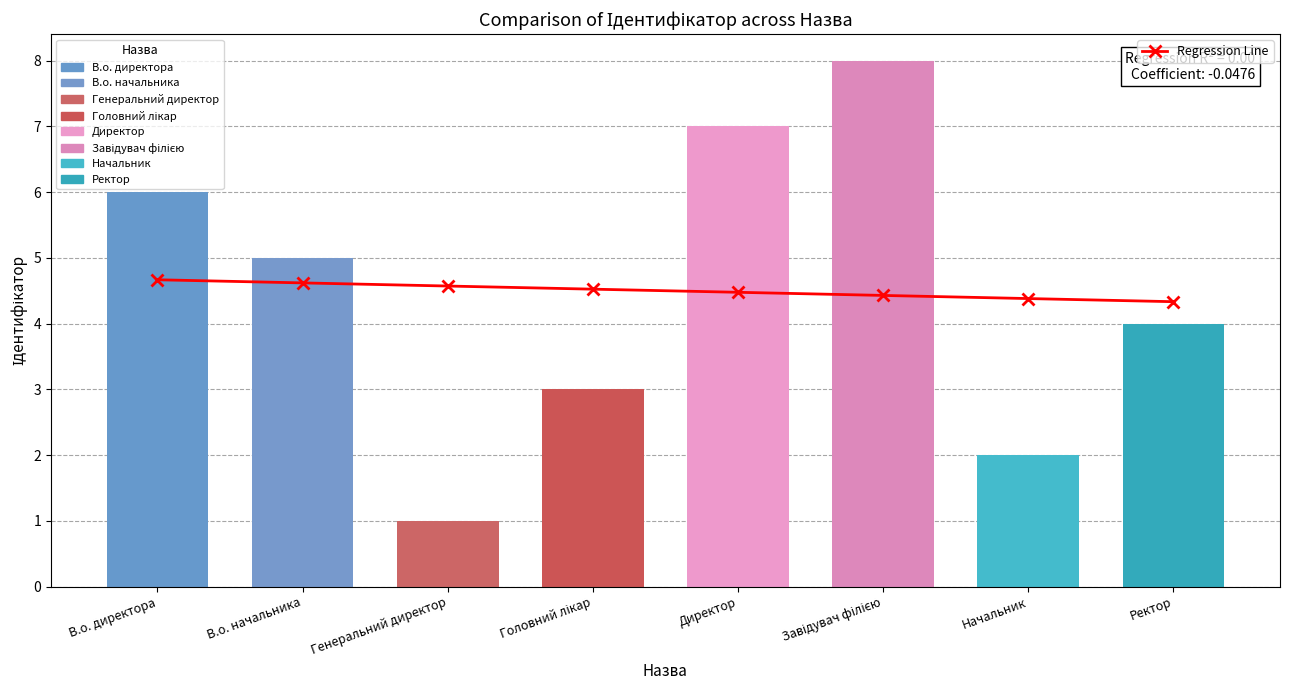

Rank the series at Ректор from highest to lowest value.

Regression Line, Ідентифікатор